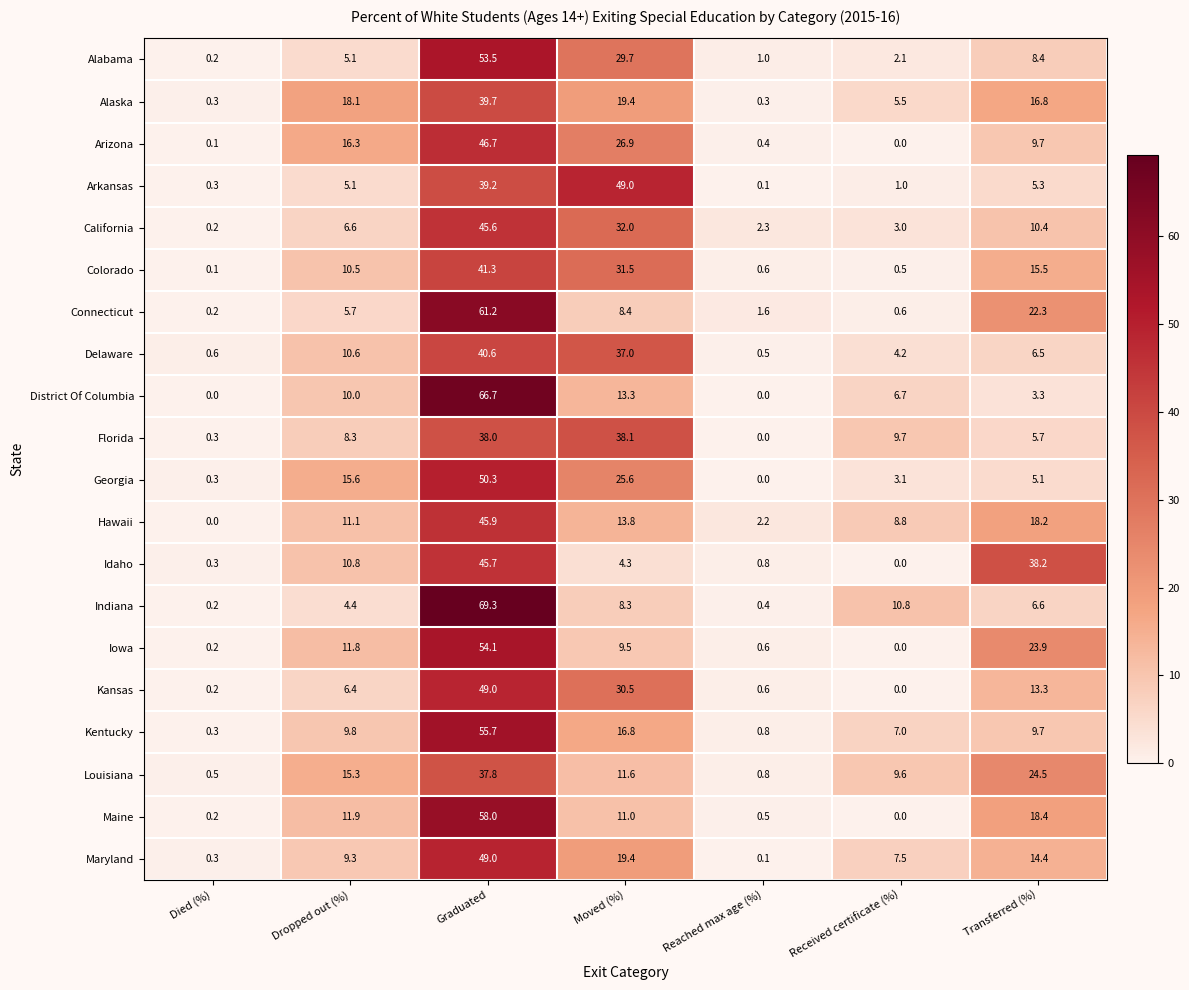

Read the Alabama value at Reached max age (%).

1.0